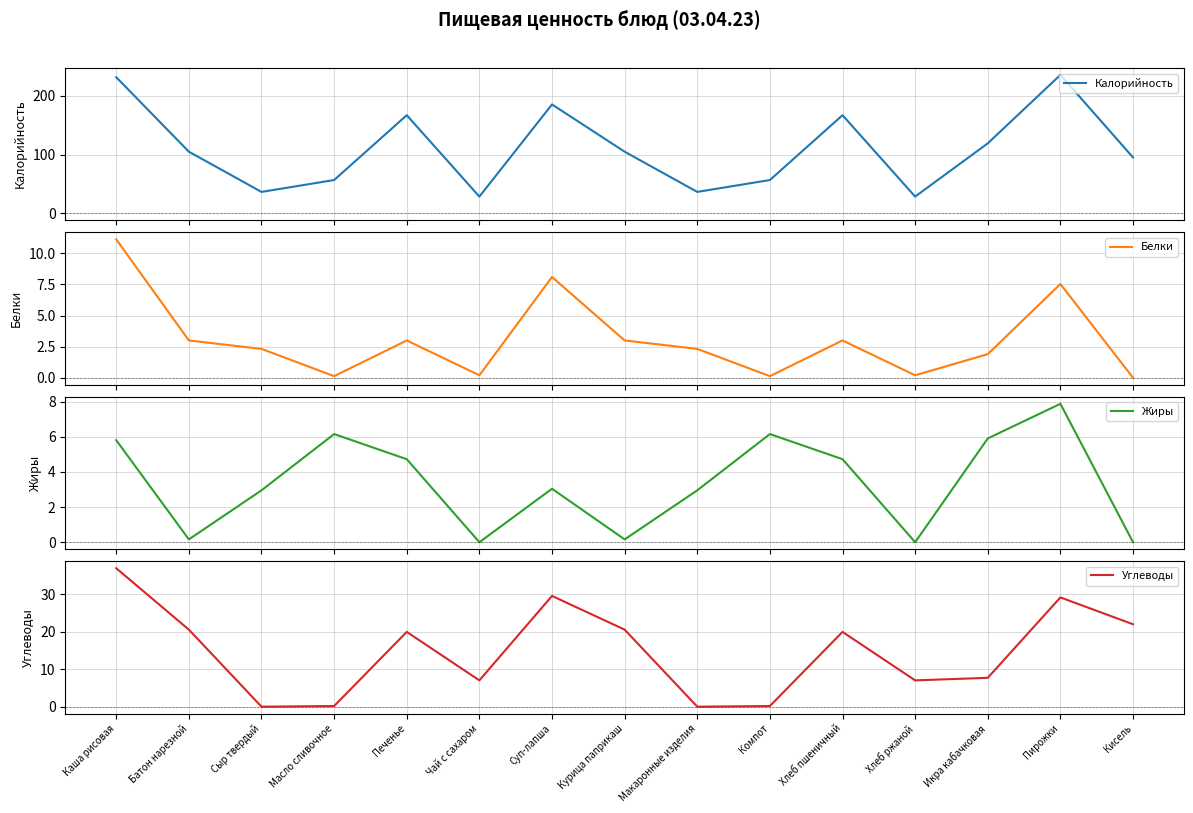

At Кисель, list the series in order from smallest to largest.

Белки, Жиры, Углеводы, Калорийность